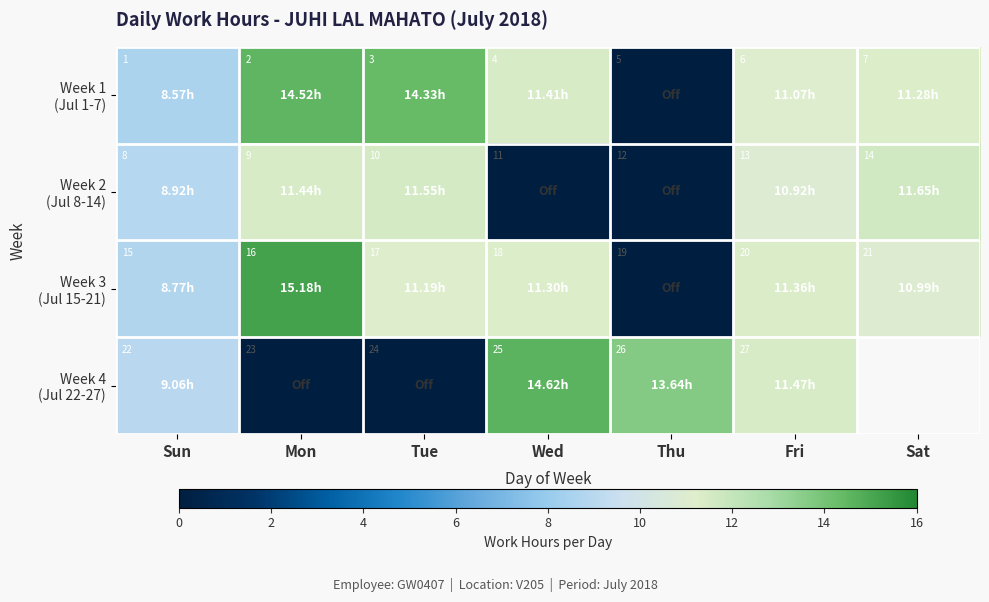

How many data points in Week 3 (Jul 15-21) are above 11?

4